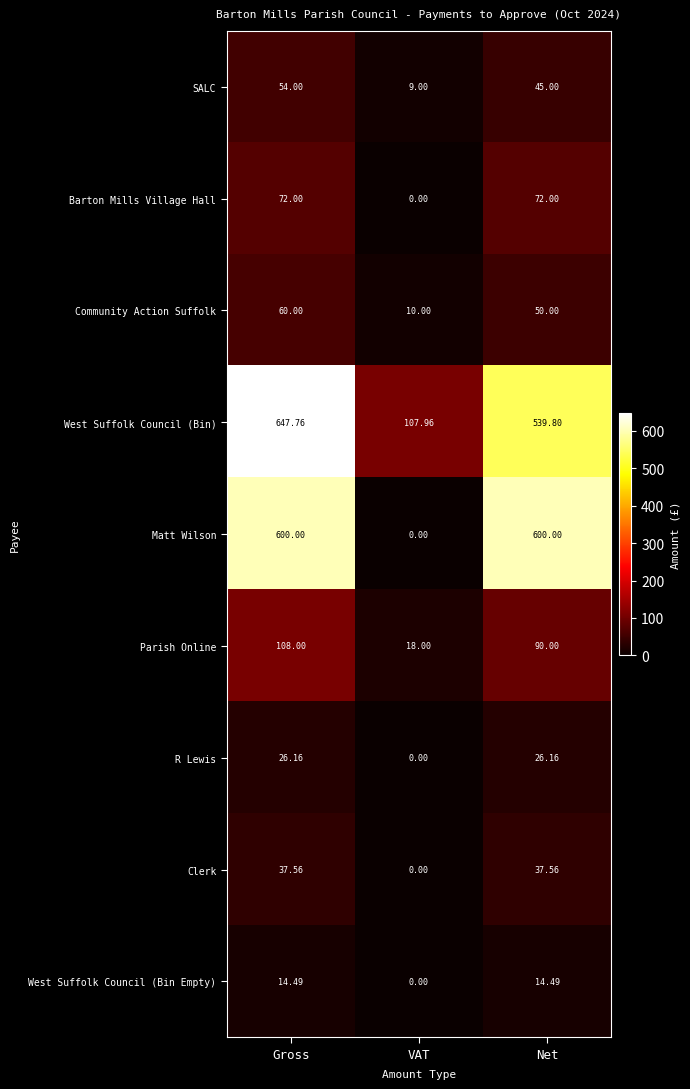

List the series in order of their peak value, lowest first.

West Suffolk Council (Bin Empty), R Lewis, Clerk, SALC, Community Action Suffolk, Barton Mills Village Hall, Parish Online, Matt Wilson, West Suffolk Council (Bin)